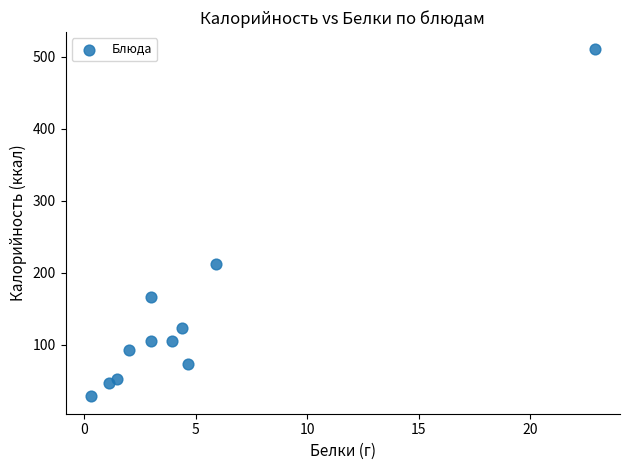

What Y value in the scatter plot is closest to 269?

211.4